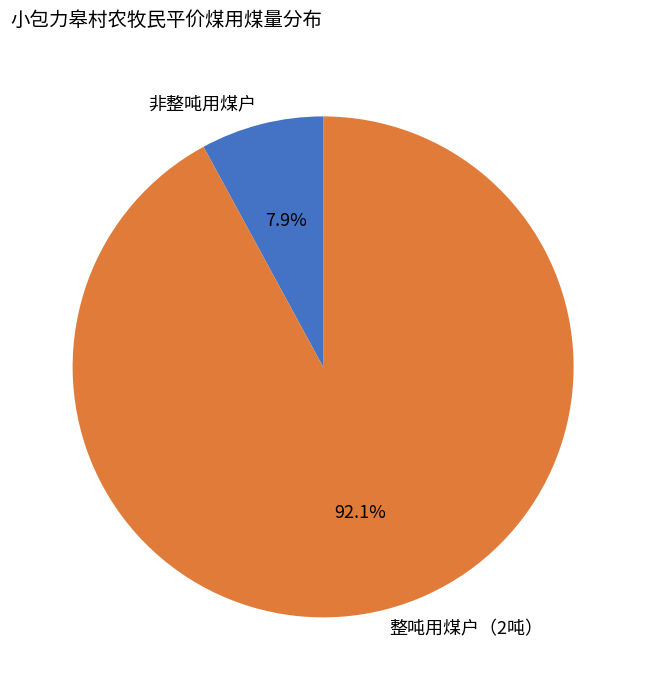

Between 整吨用煤户（2吨） and 非整吨用煤户, which is larger?

整吨用煤户（2吨）